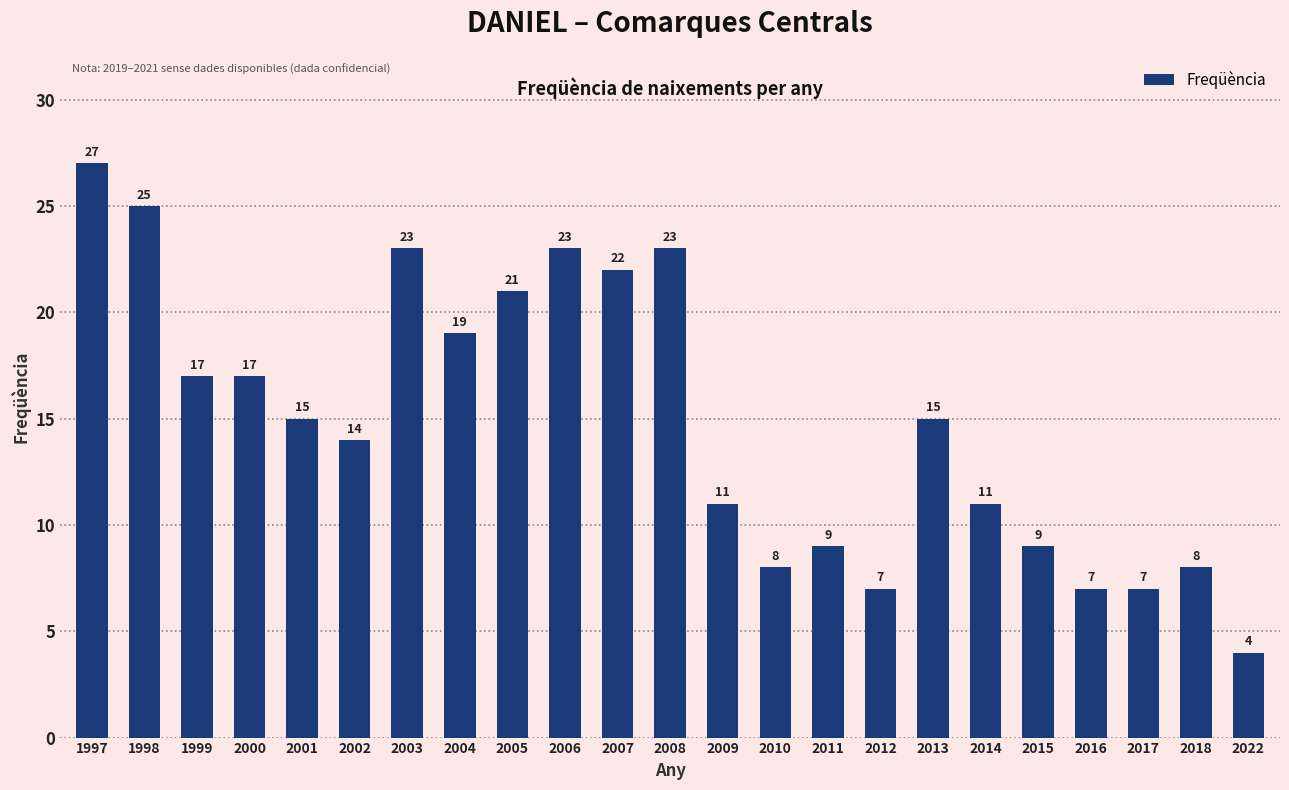

The value at 2006 is 23. True or false?

True